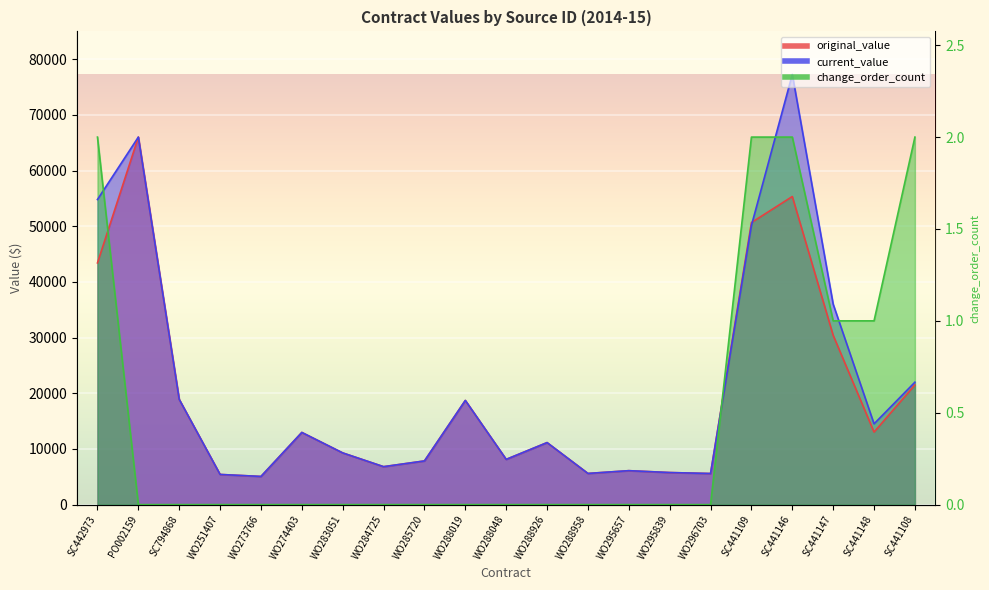

How many distinct data groups are displayed?

3